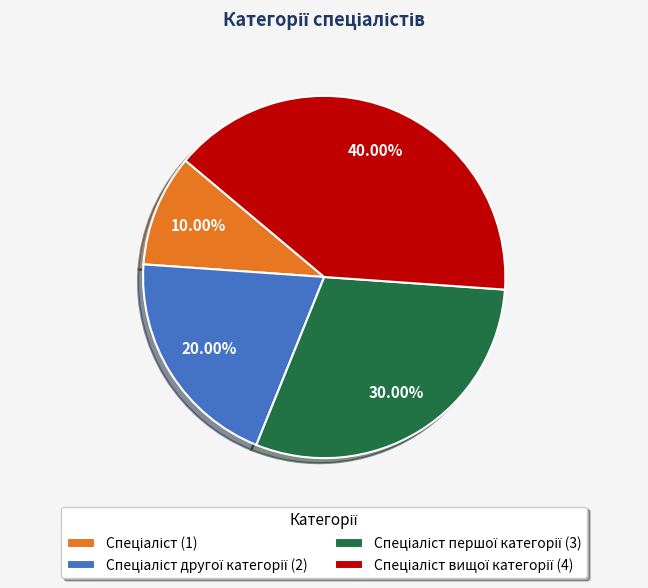

Does any single category account for the majority?

No